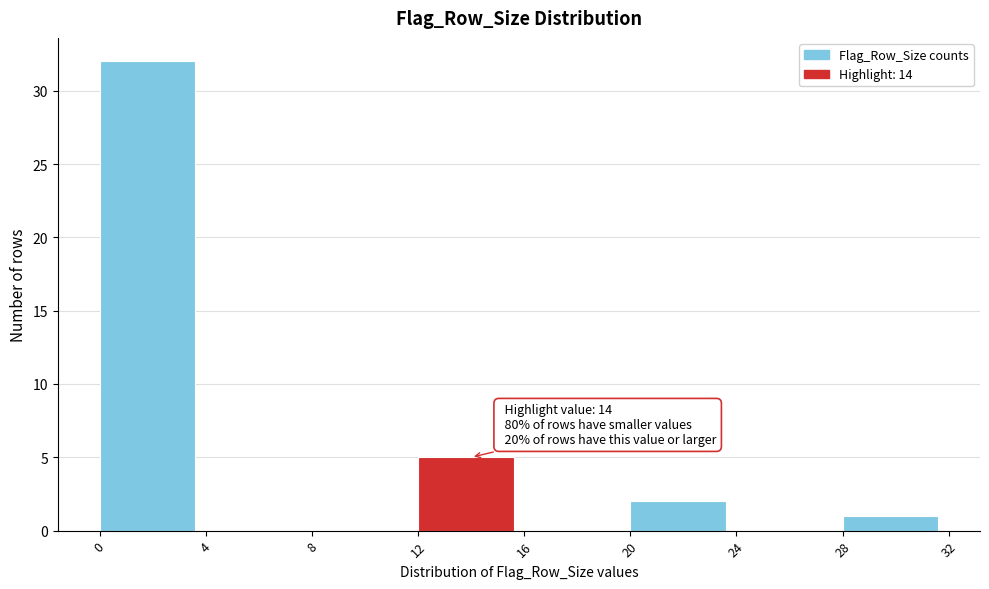

Over which range of the x-axis is the bar tallest?

0 to 4